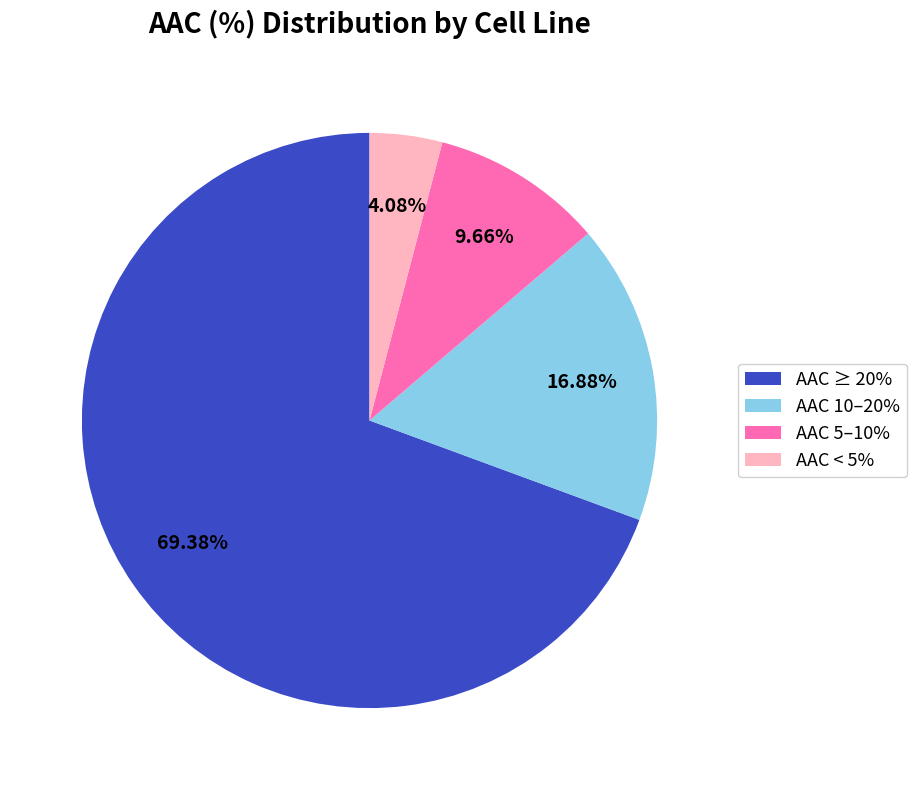

Approximately how many times larger is the value at AAC 5–10% compared to AAC 10–20%?

0.6